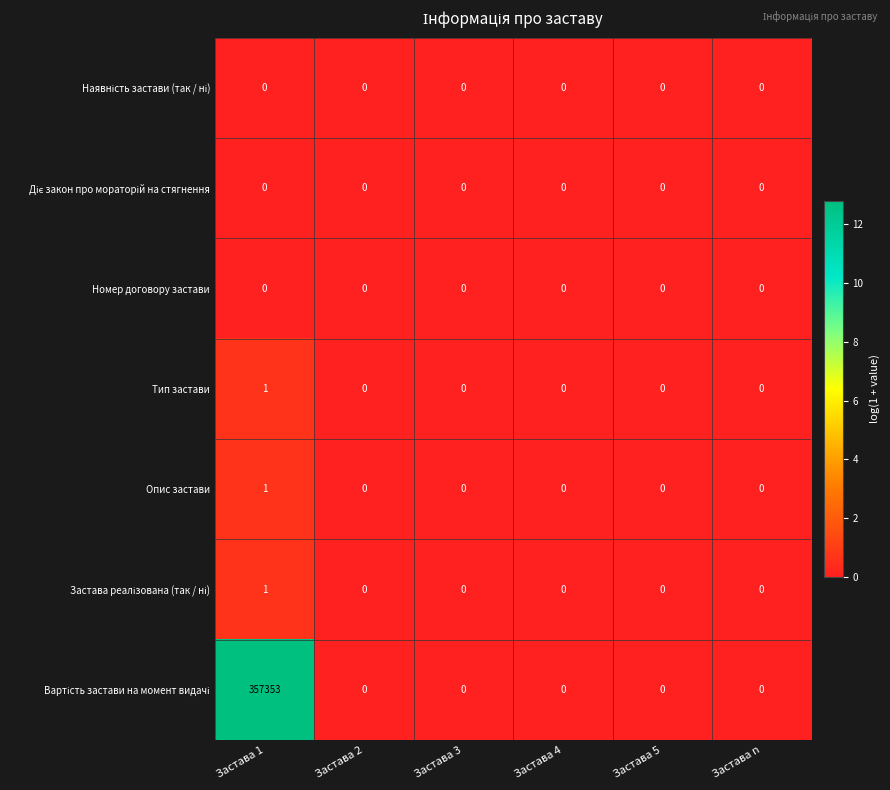

What is the spread (max minus min) of values at Застава 1?

357353